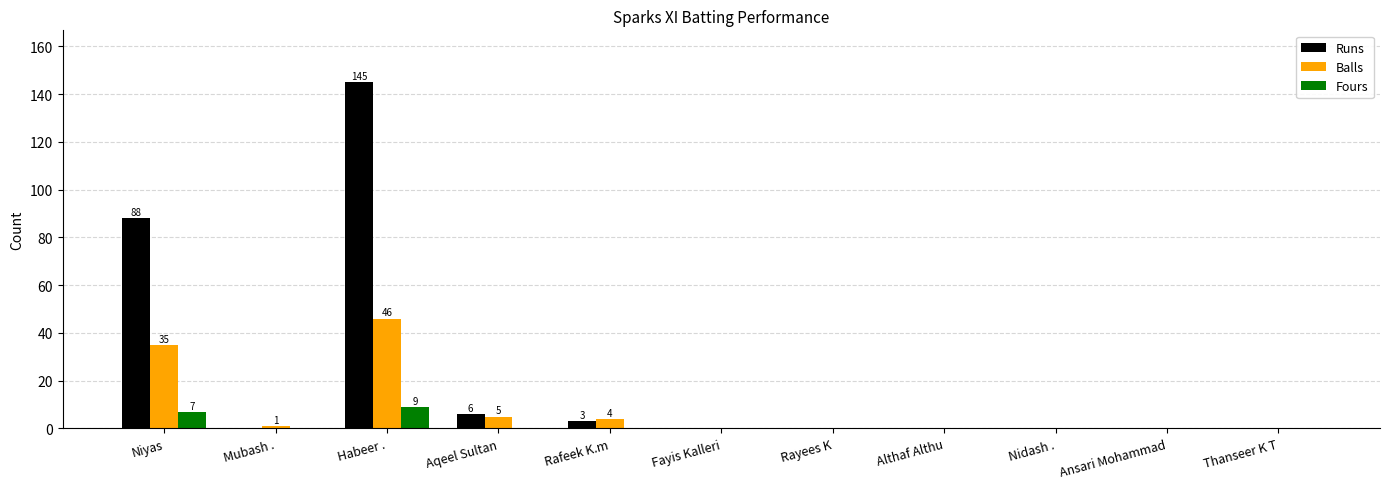

What is the highest value of the Fours series?

9